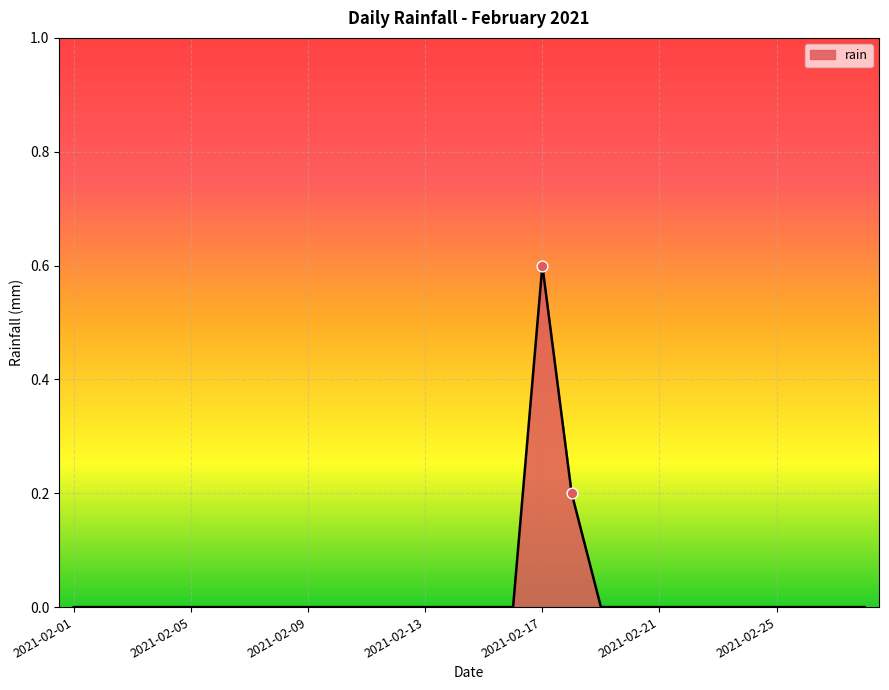

What is the difference between the maximum and minimum values?

0.6